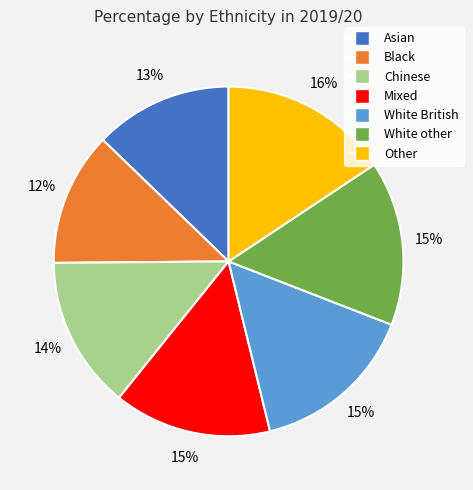

To the nearest percent, what is the average slice percentage?

14%